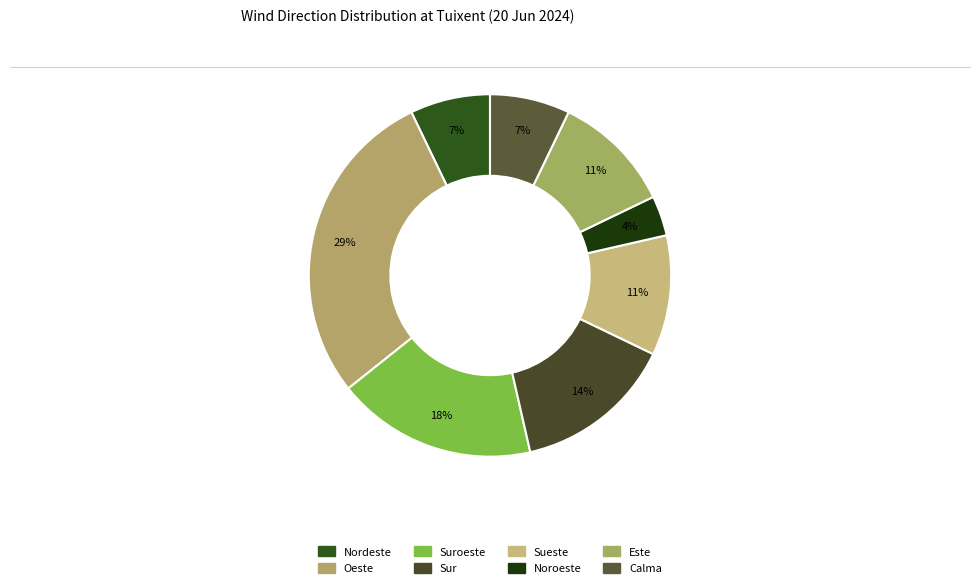

Approximately how many times larger is the value at Noroeste compared to Suroeste?

0.2